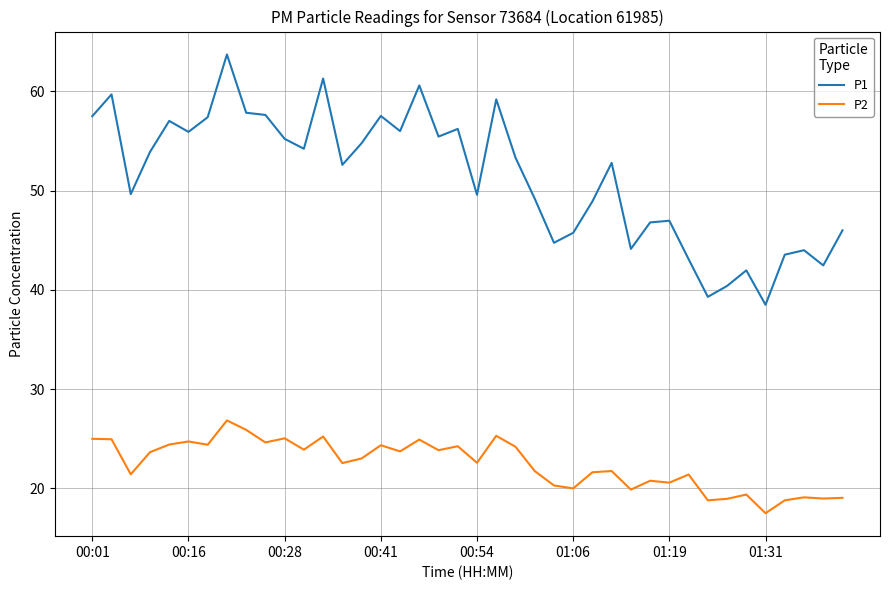

Rank the series by their average value, from lowest to highest.

P2, P1